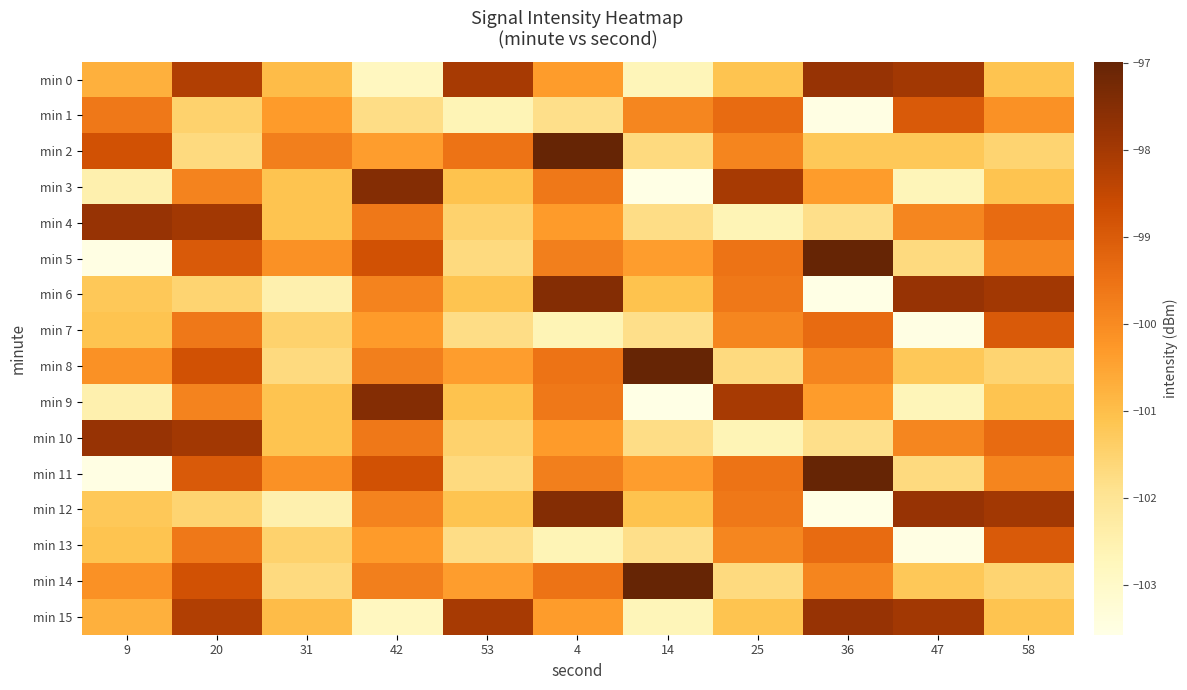

Which has a higher value, 25 or 4?

4